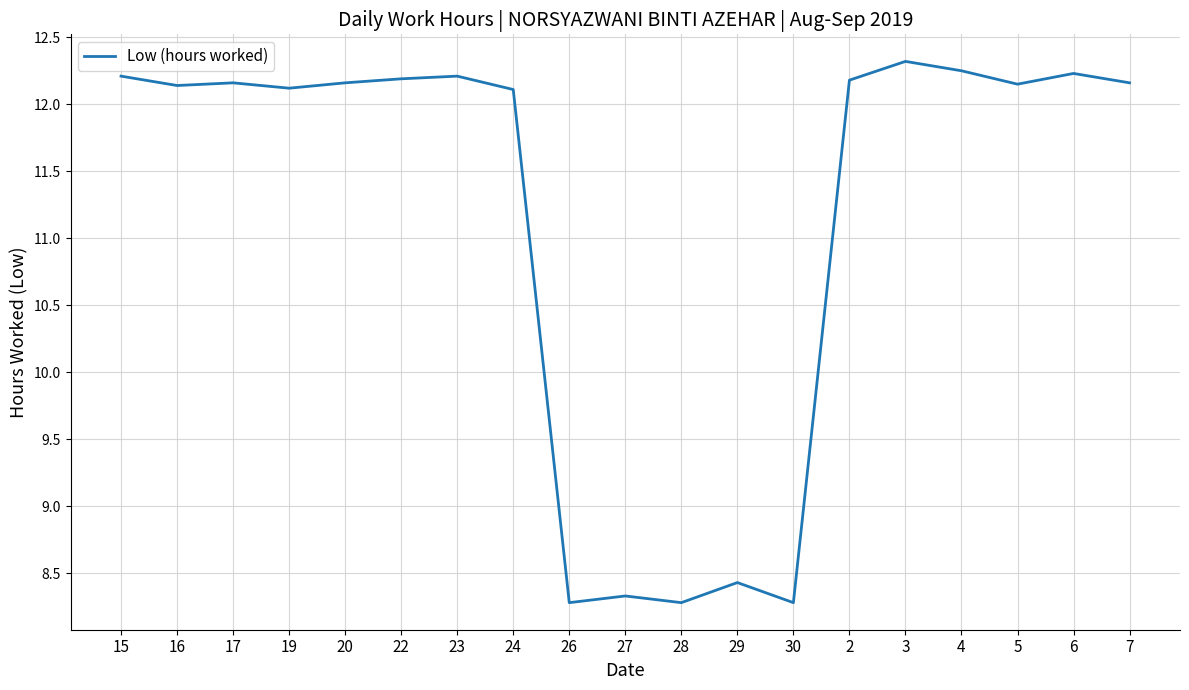

True or false: there are more than 2 points higher than both neighbors.

True